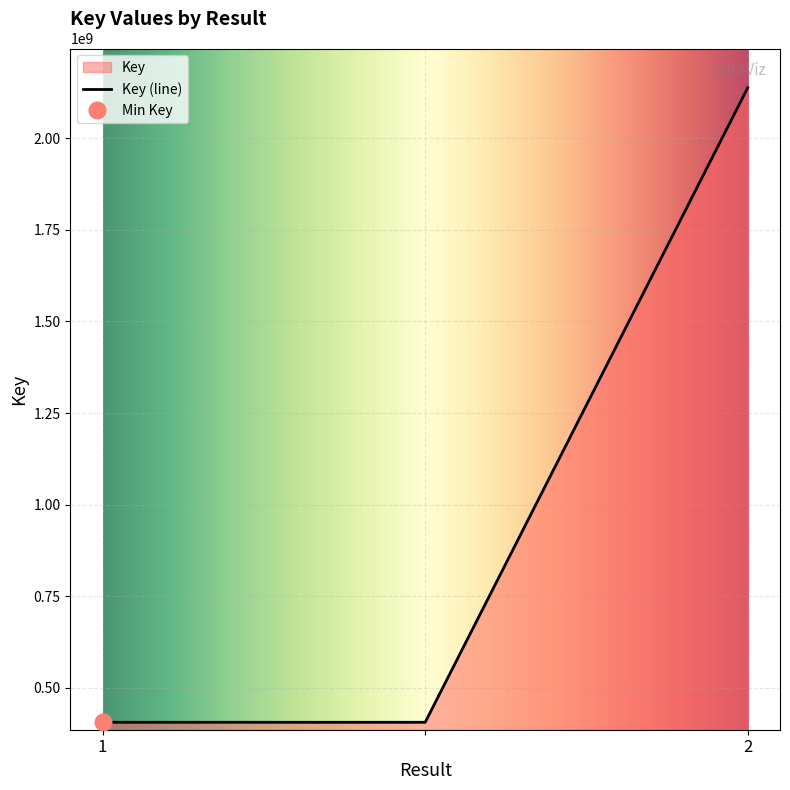

What is the label of the 3rd point from the left?

2